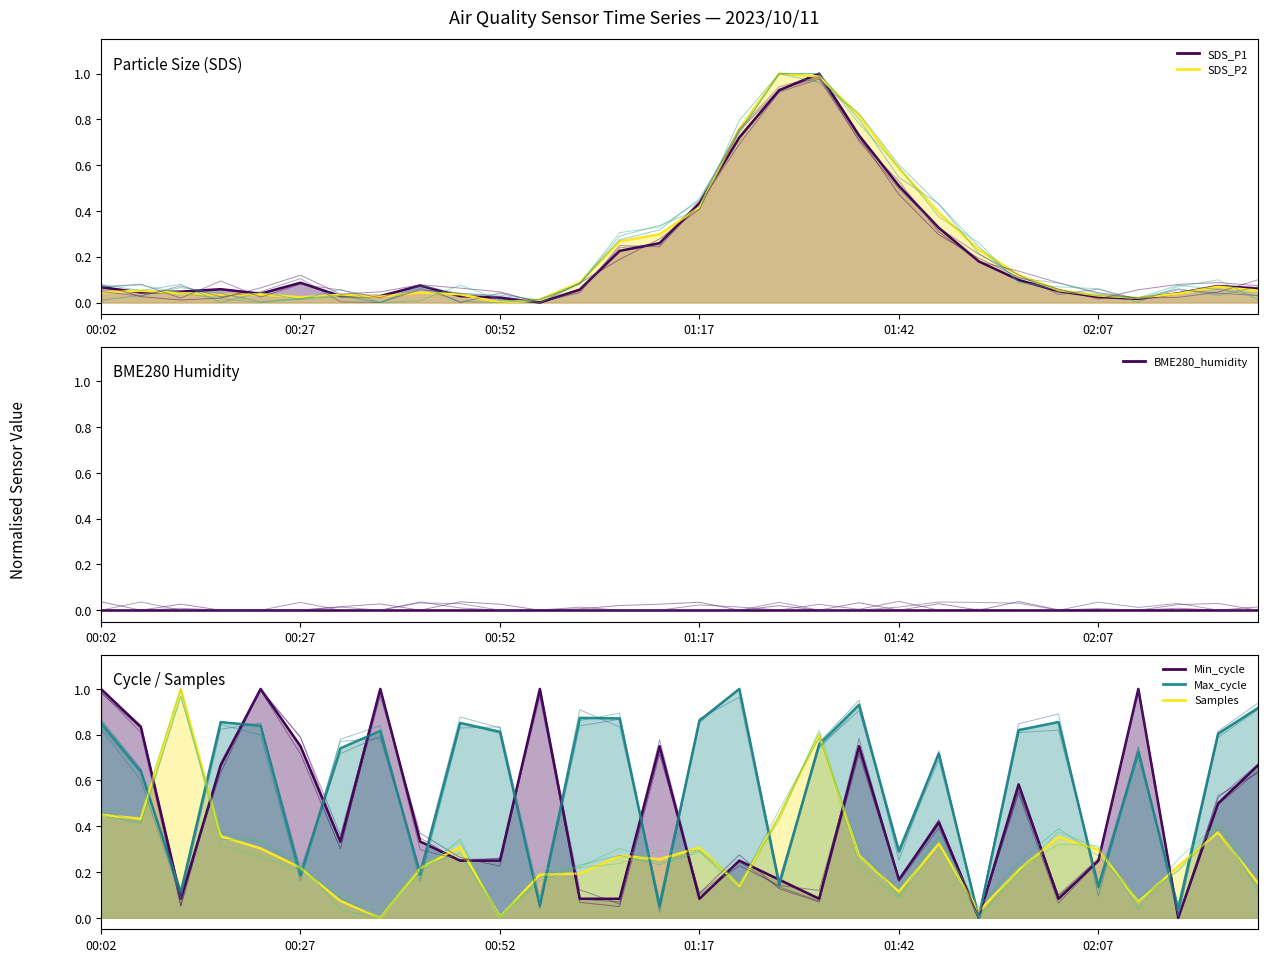

At which category does Min_cycle reach its first local peak?

00:22